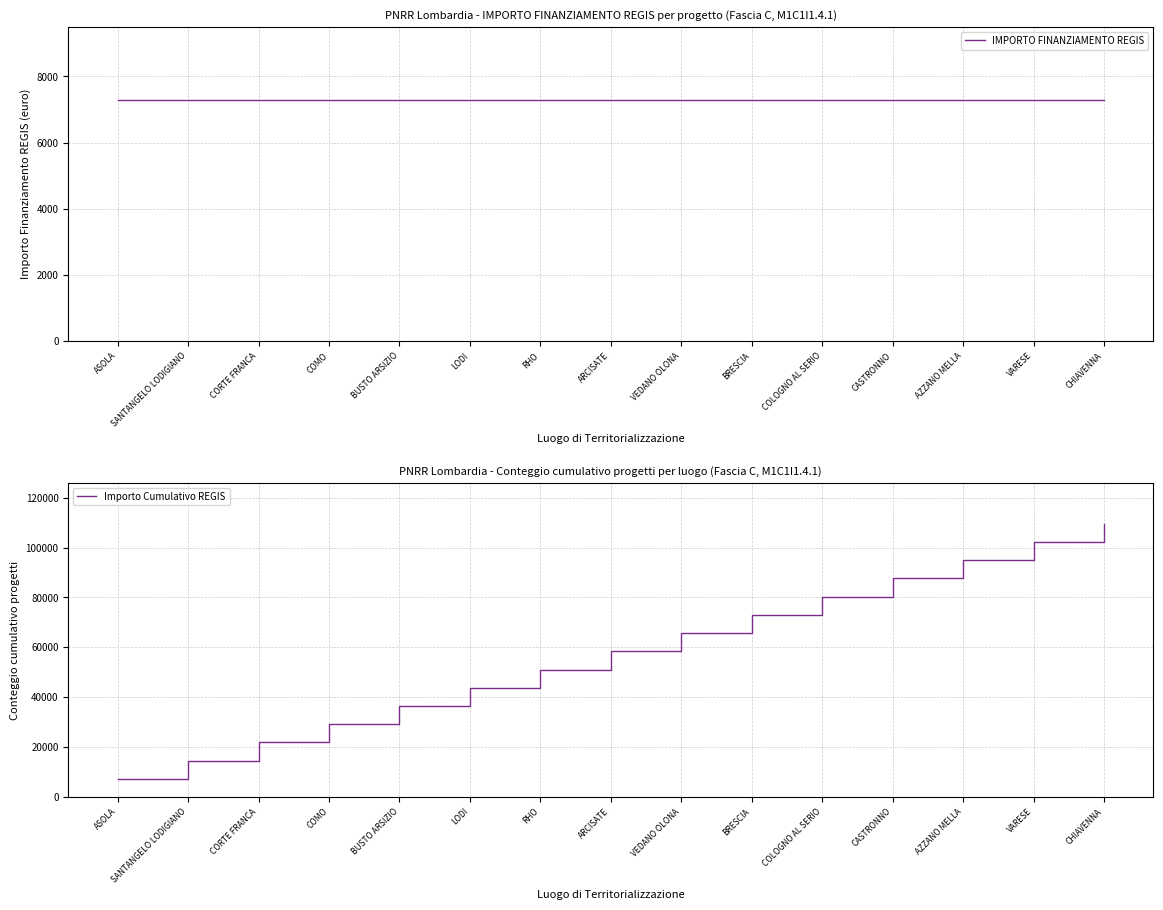

What is the average value of the IMPORTO FINANZIAMENTO REGIS series?

7301